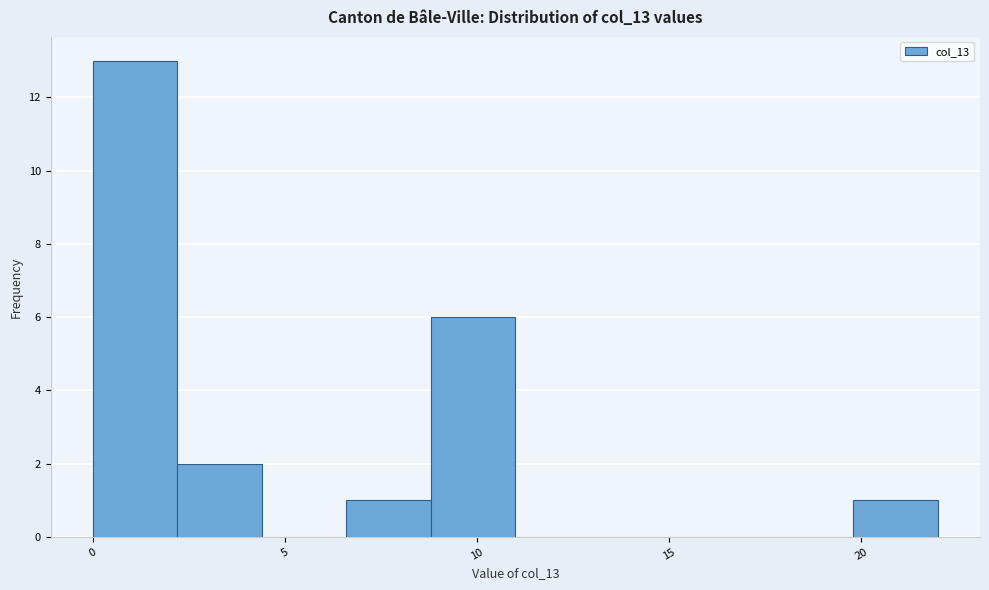

Reading left to right, list every bar in this chart as the range it spans on the x-axis followed by its height. Neither the bar edges nor the heights are printed on the chart, so give them approximately, as read against the axes.

0.0 to 2.2: 13
2.2 to 4.4: 2
4.4 to 6.6: 0
6.6 to 8.8: 1
8.8 to 11.0: 6
11.0 to 13.2: 0
13.2 to 15.4: 0
15.4 to 17.6: 0
17.6 to 19.8: 0
19.8 to 22.0: 1